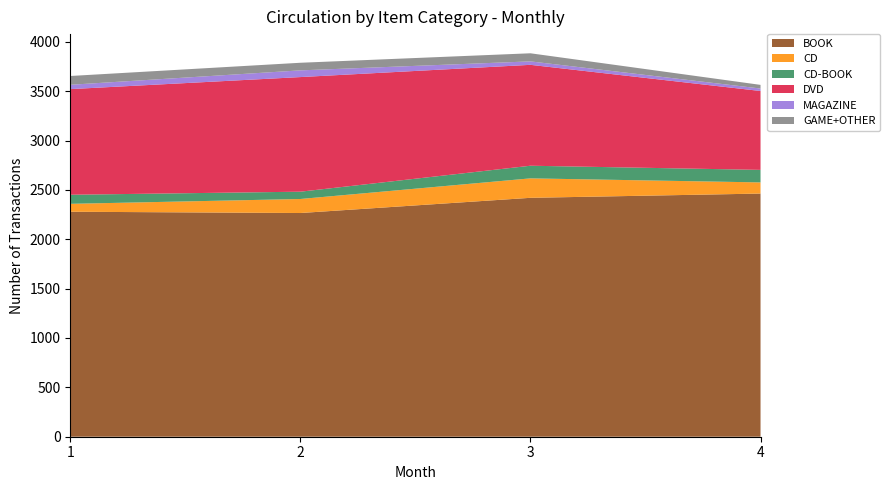

What is the maximum value for BOOK?

2463